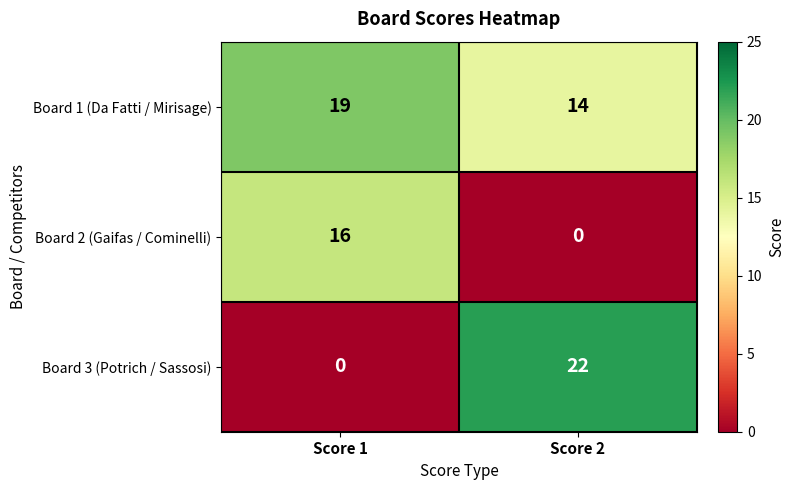

Rank the series at Score 1 from lowest to highest value.

Board 3 (Potrich / Sassosi), Board 2 (Gaifas / Cominelli), Board 1 (Da Fatti / Mirisage)